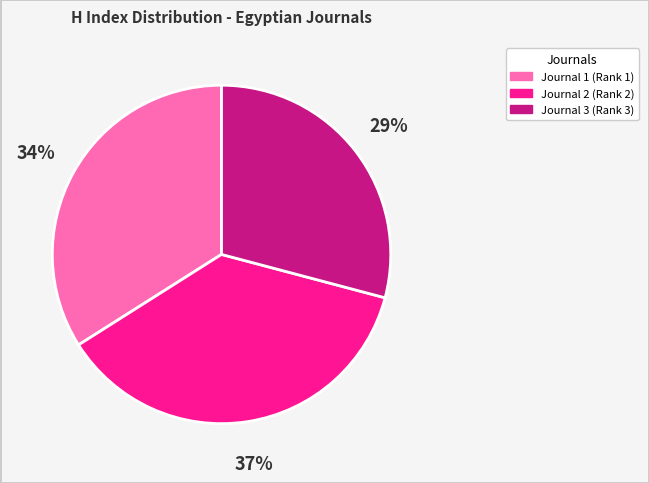

To the nearest percent, what is the difference between the Journal 1 (Rank 1) and Journal 3 (Rank 3) slice percentages?

5%